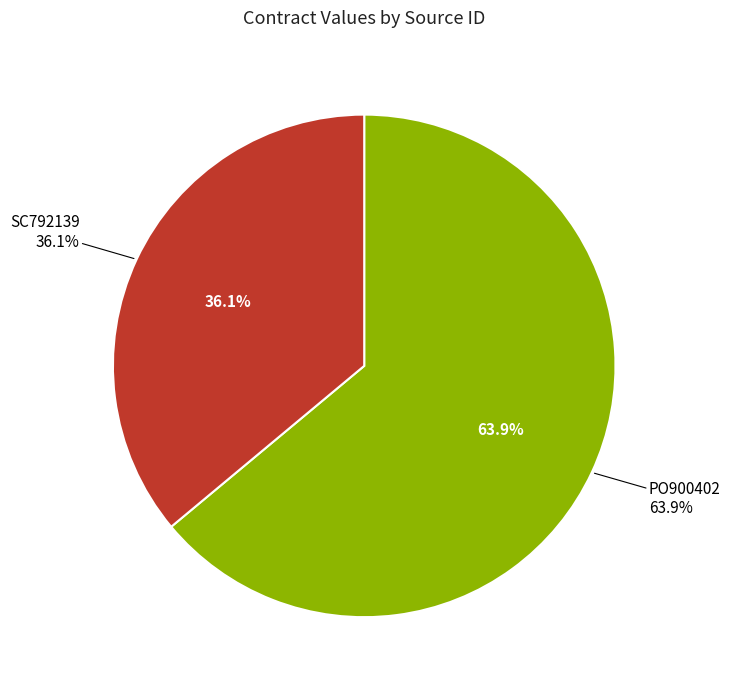

Which has a higher value, PO900402 or SC792139?

PO900402